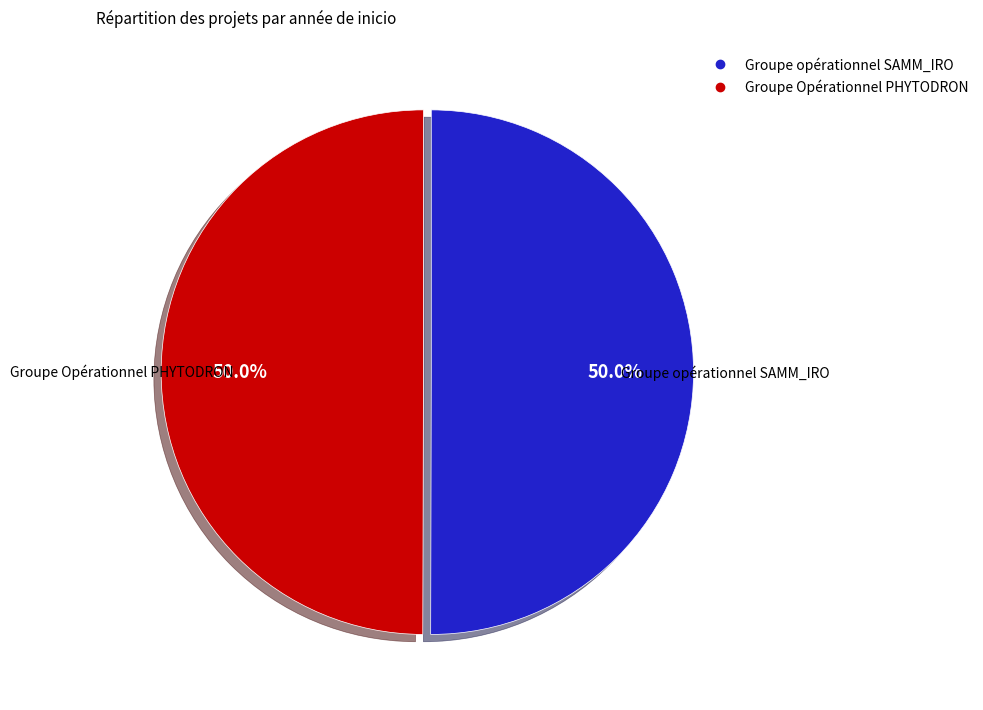

Combined, do Groupe Opérationnel PHYTODRON and Groupe opérationnel SAMM_IRO account for over 50%?

Yes